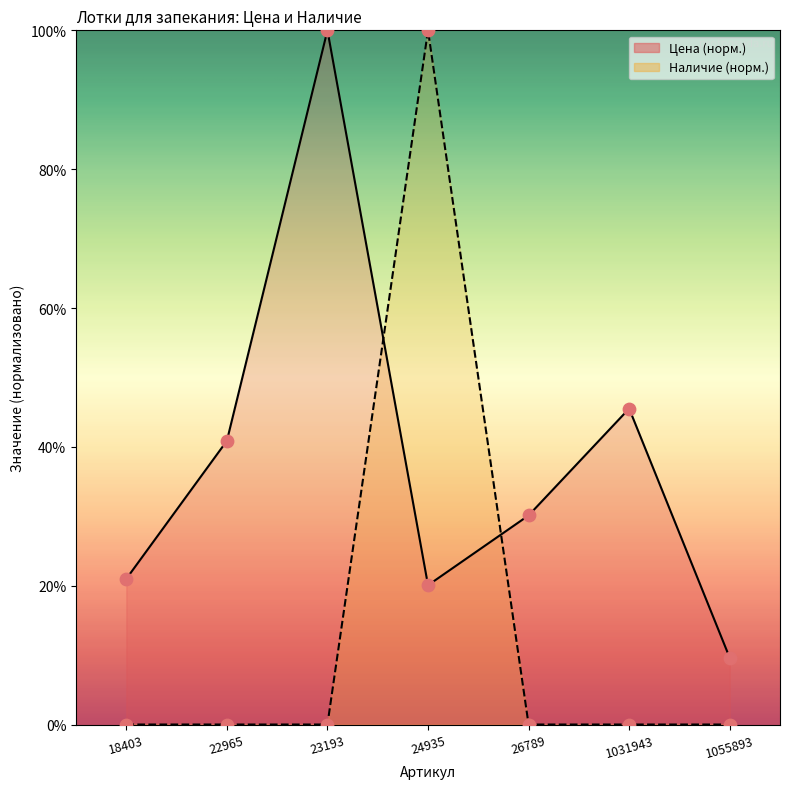

What is the total value across all series at 18403?

21.0